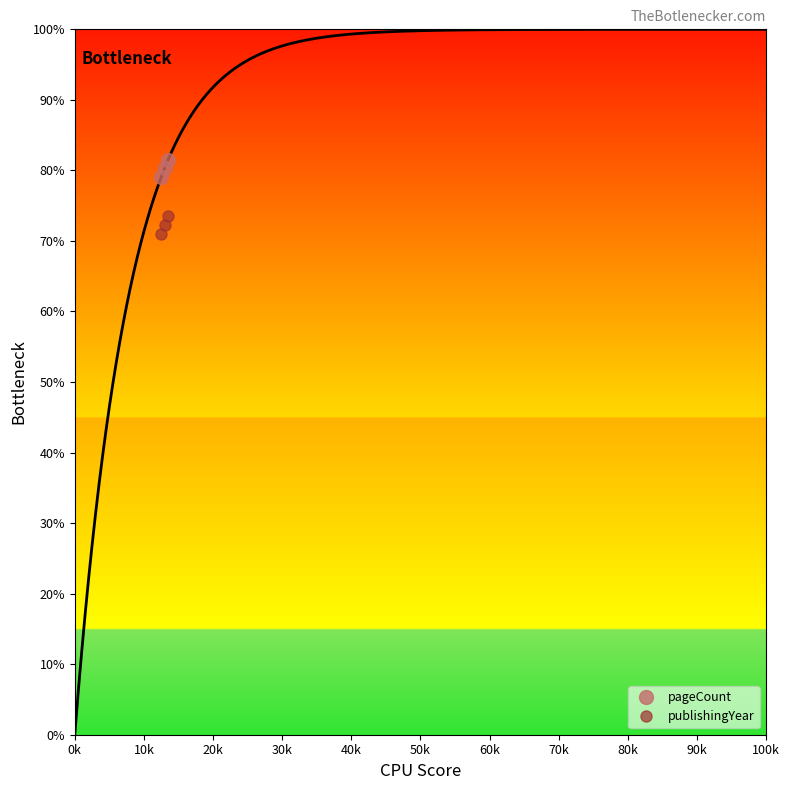

What is the maximum value for publishingYear?

73.5